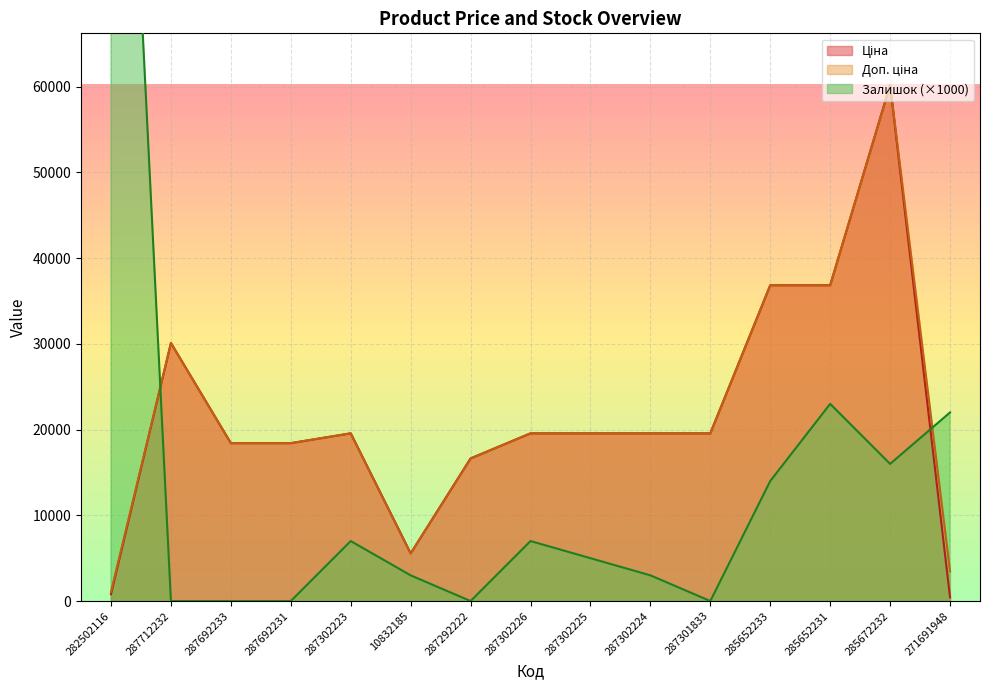

How many data points in Доп. ціна are above 19564?

9